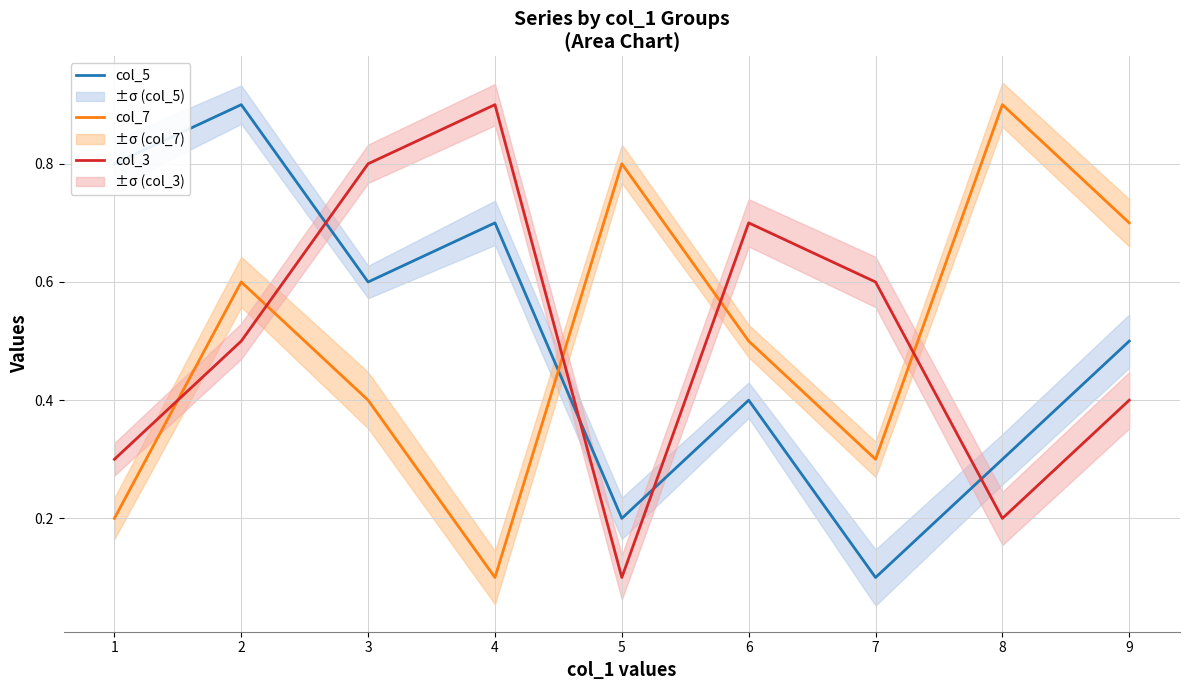

Between which two adjacent categories do col_7 and col_5 first intersect?

4 and 5